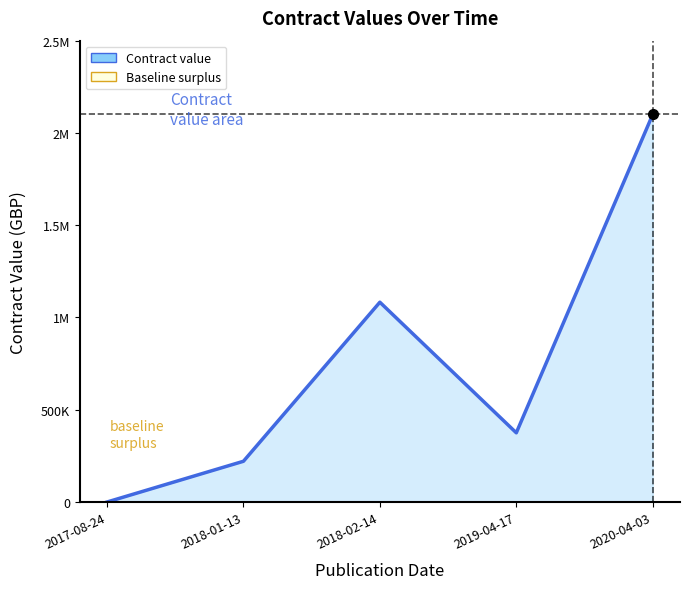

Between 2017-08-24 and 2019-04-17, which is larger?

2019-04-17